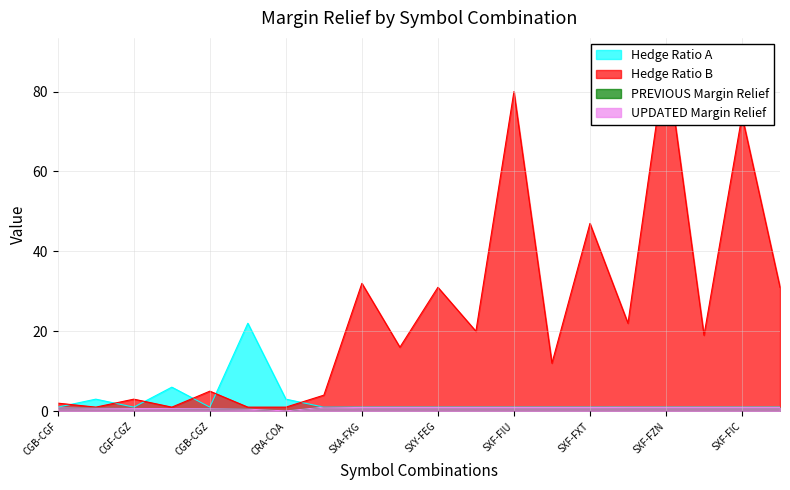

Between CGB-CGF and SXM-FIC, which series saw the biggest shift?

Hedge Ratio B